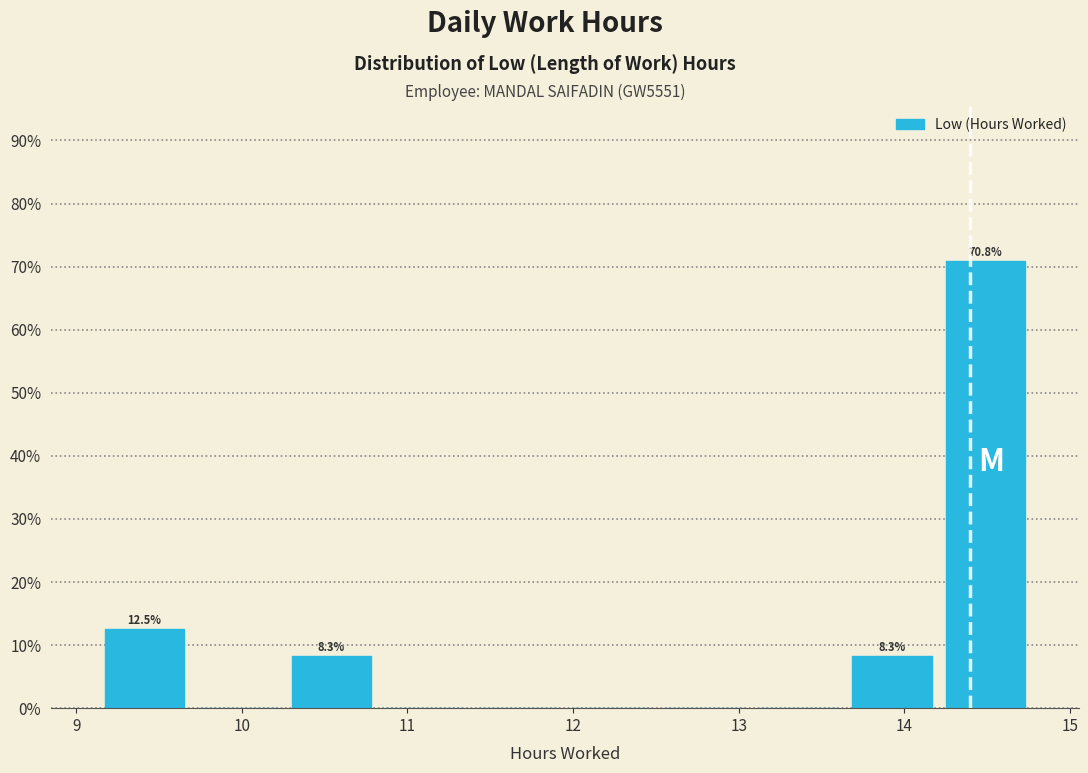

Over which range of the x-axis is the bar tallest?

14.2 to 14.8